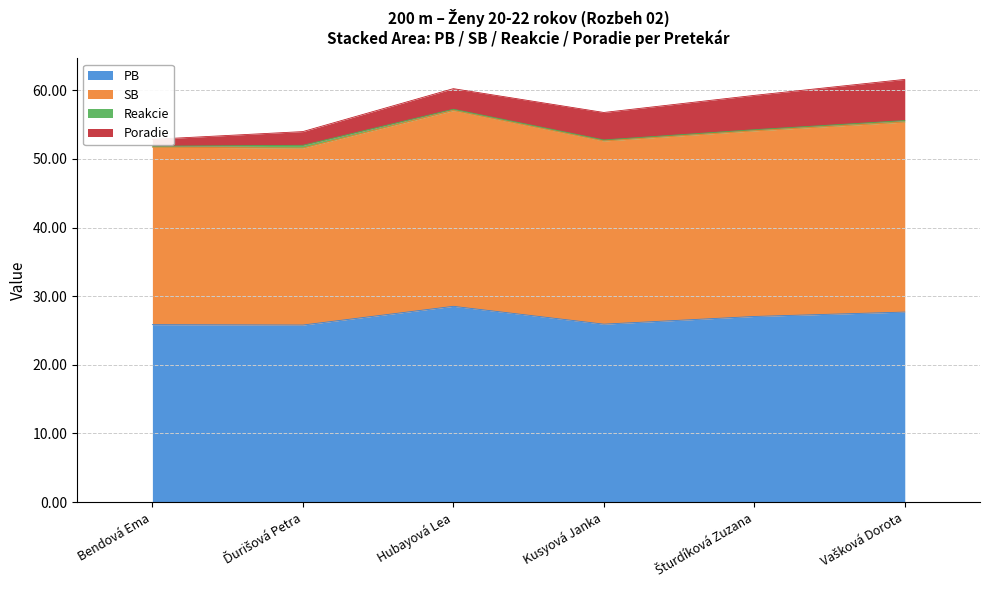

The PB series shows 28.5 at Hubayová Lea. True or false?

True